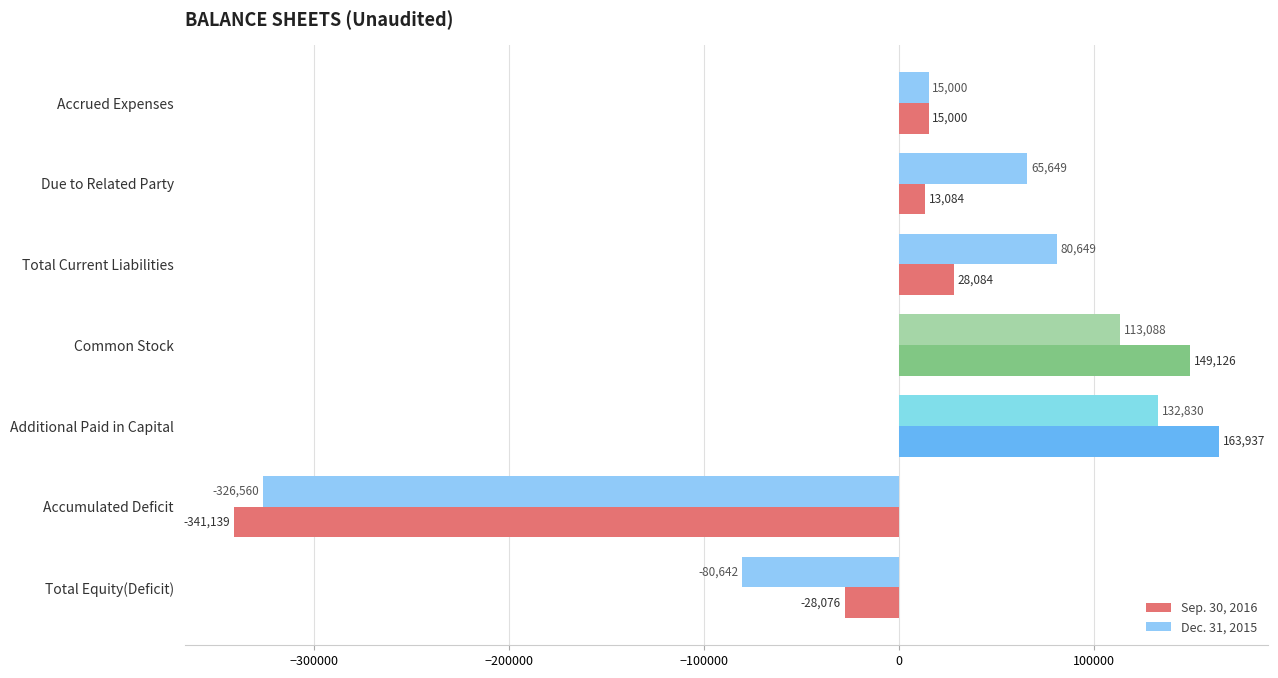

Rank the series by their maximum value, from highest to lowest.

Sep. 30, 2016, Dec. 31, 2015